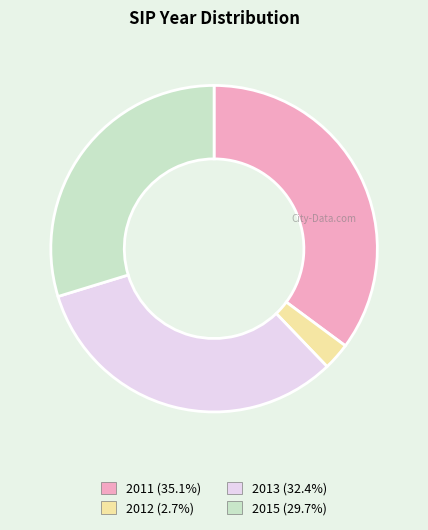

Combined, do 2011 and 2012 account for over 50%?

No